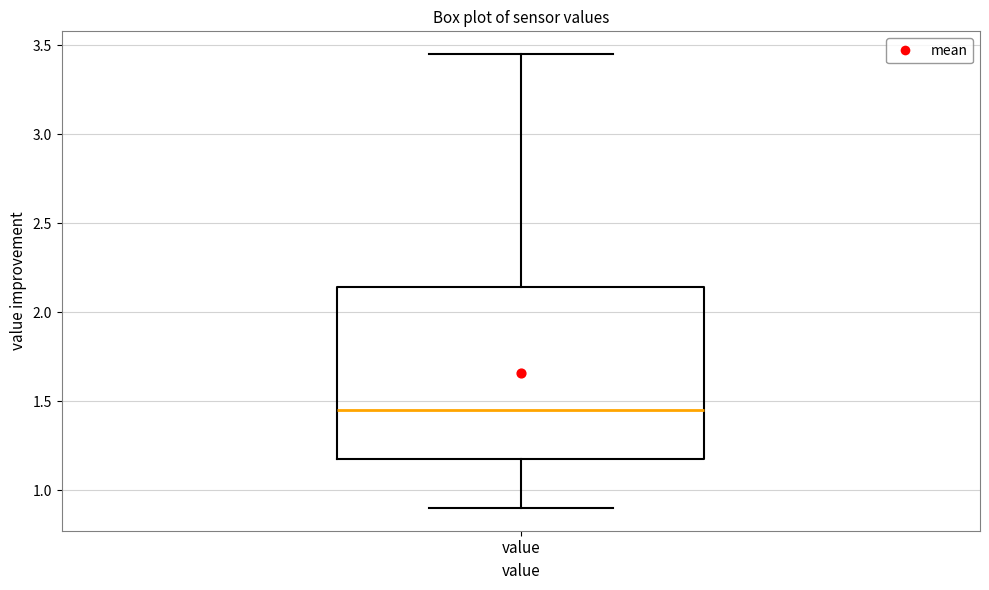

Transcribe this box plot: give where the median line is, the range the box spans, and where the two whiskers end, as read against the y-axis. The values are not printed on the chart, so give them approximately, as read against the axis.

median 1.45, box 1.20 to 2.15, whiskers 0.90 to 3.45